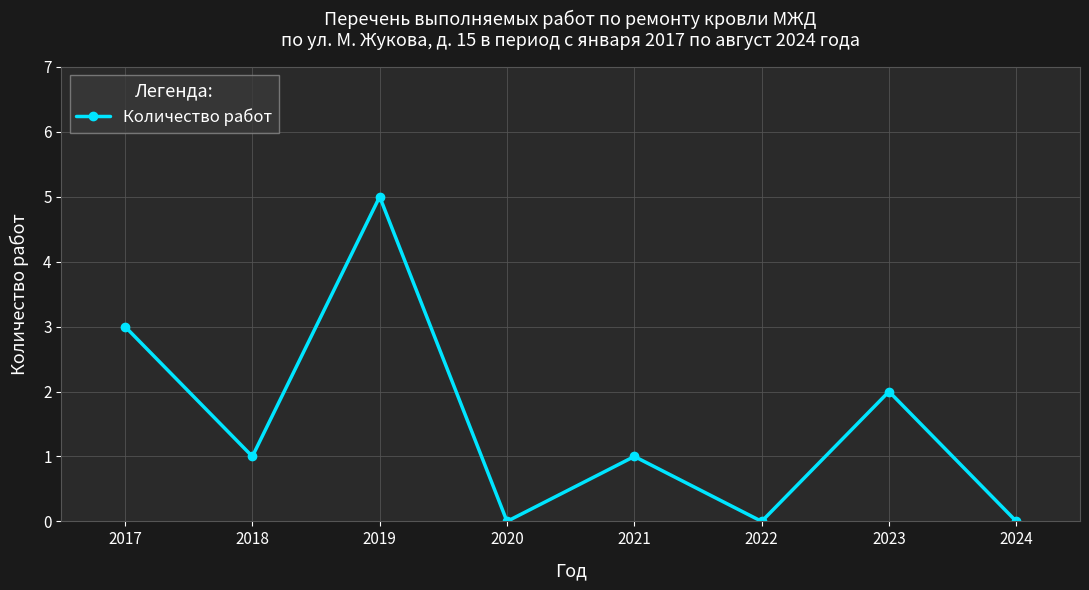

What is the ratio of the value at 2017 to the value at 2019?

0.6